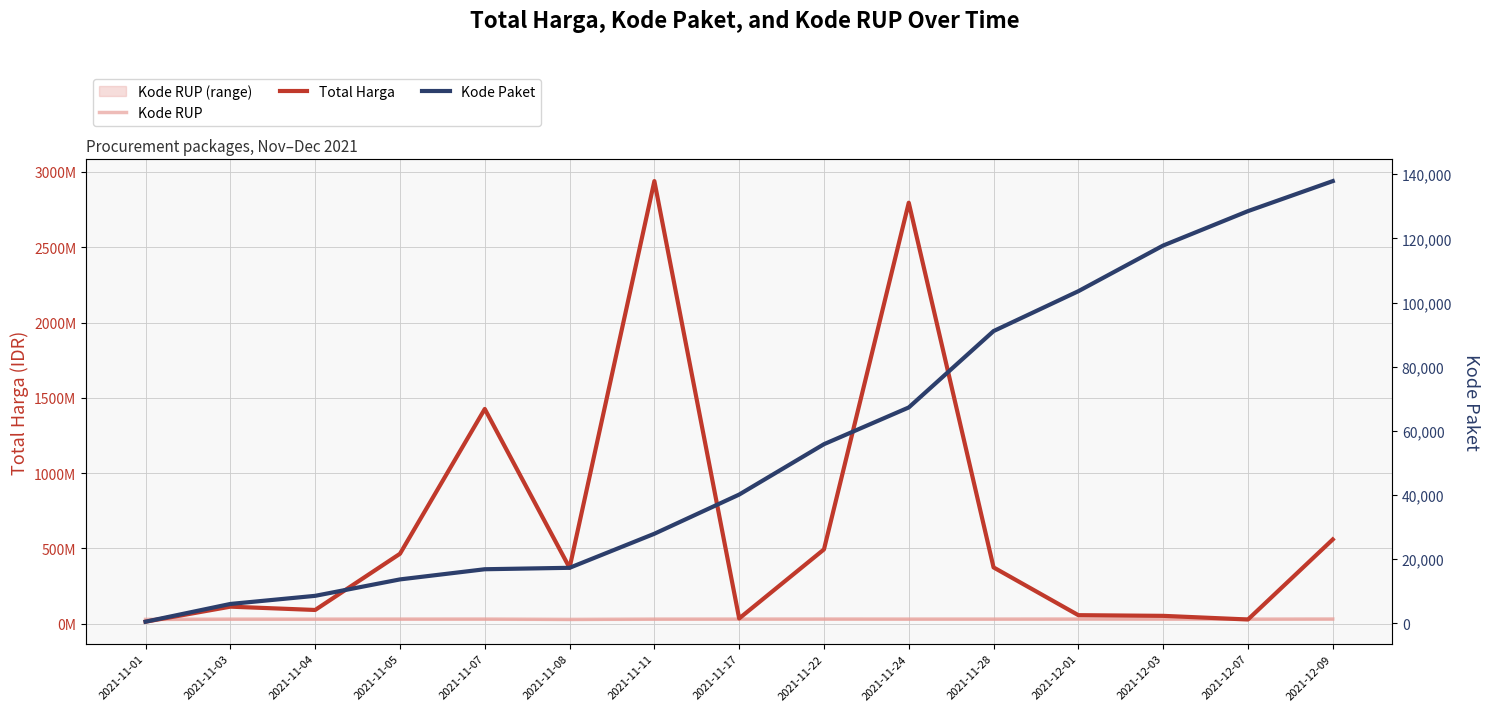

Is the value of Kode RUP at 2021-11-28 greater than the value of Total Harga at 2021-12-01?

No